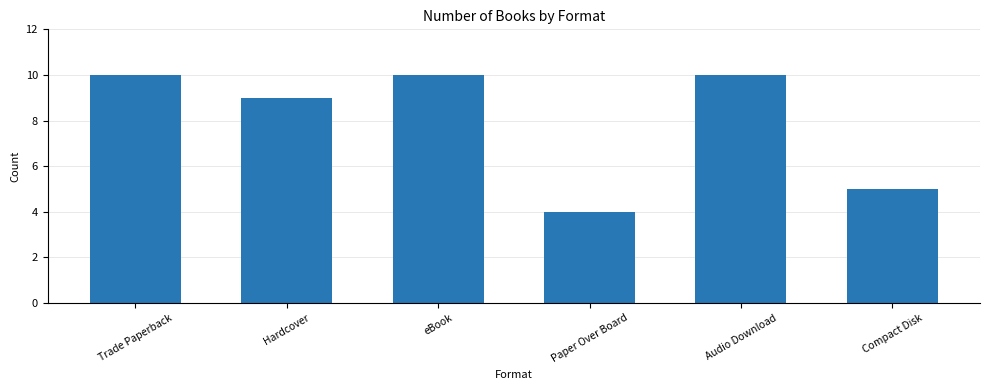

What is the maximum value shown in the chart?

10